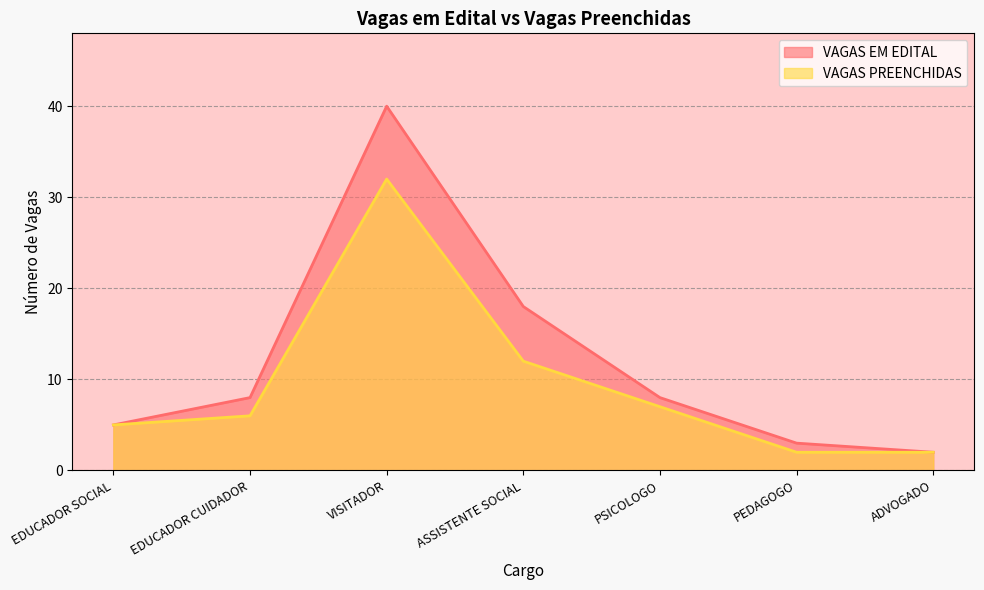

What is the value of the VAGAS EM EDITAL point at the 2nd from the left?

8